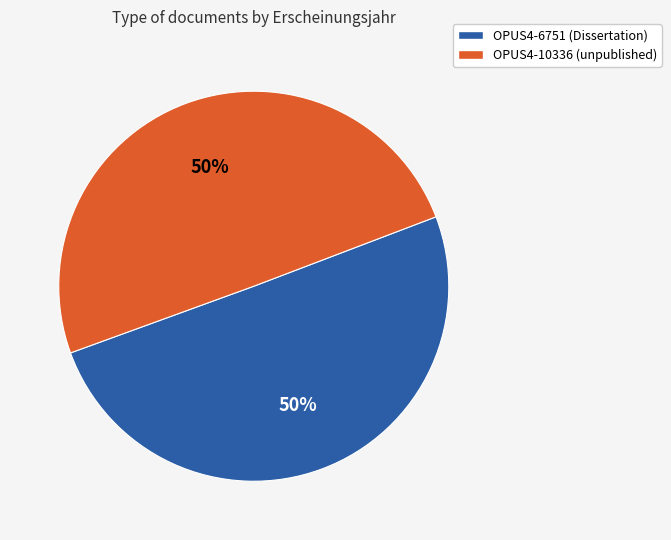

Approximately how many times larger is the value at OPUS4-10336 (unpublished) compared to OPUS4-6751 (Dissertation)?

1.0